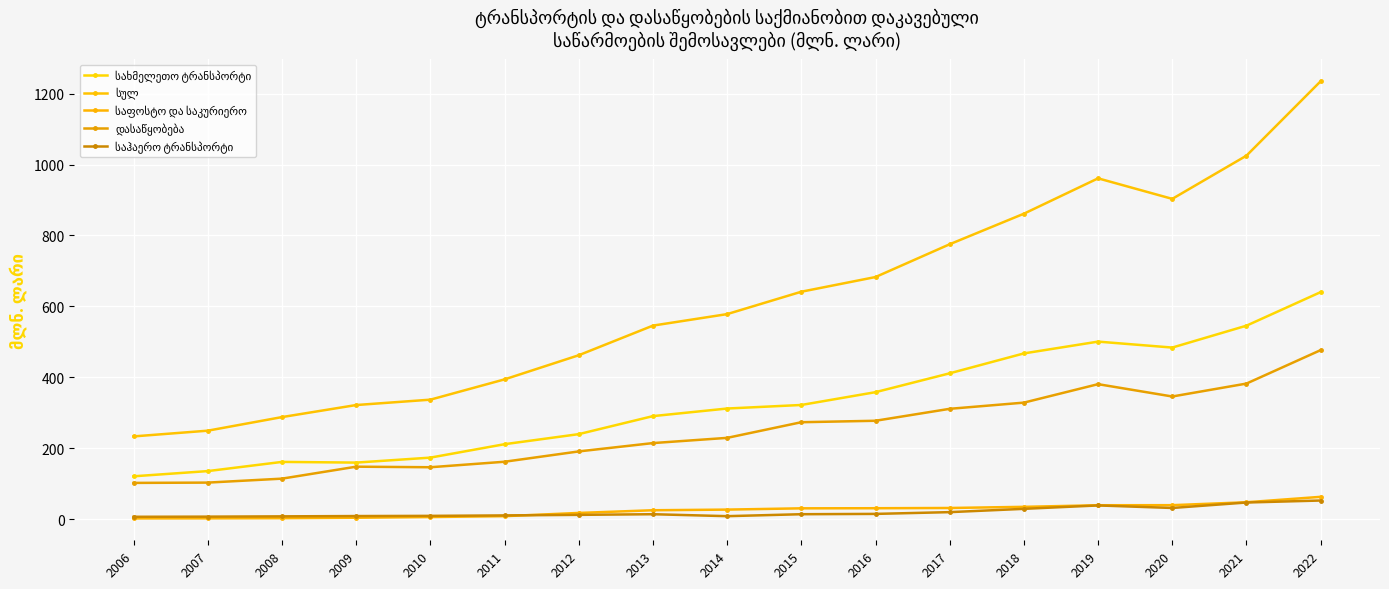

Which series has the largest total across all categories?

სულ